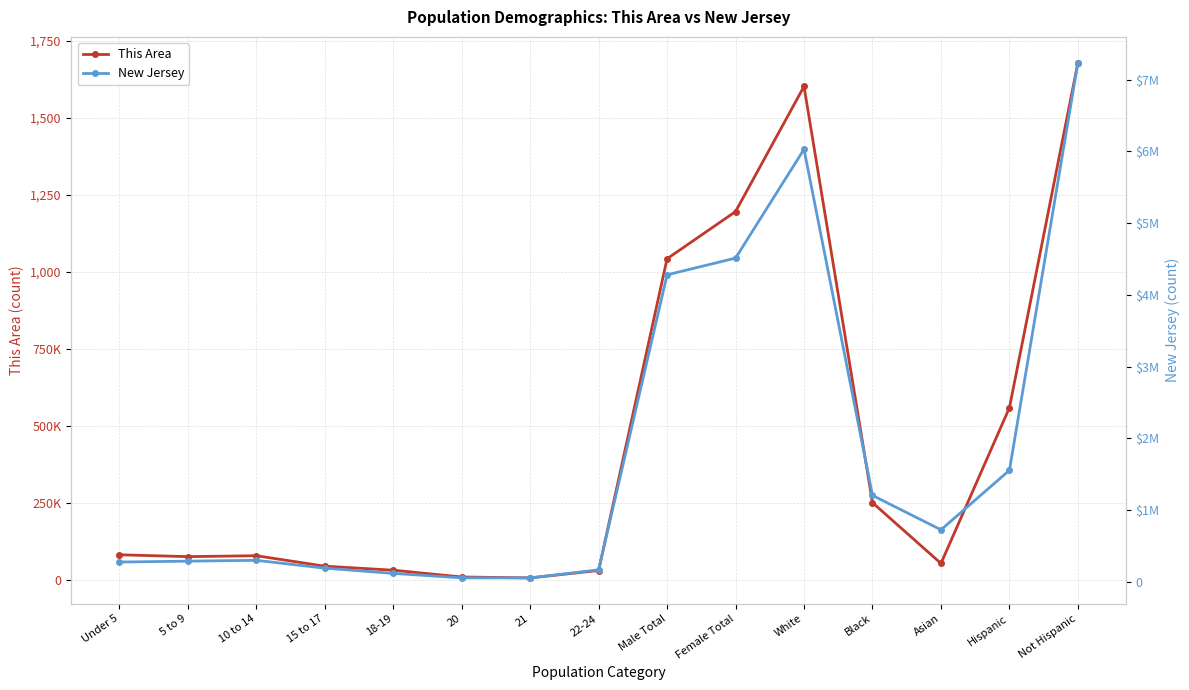

What position from the left is 21?

7